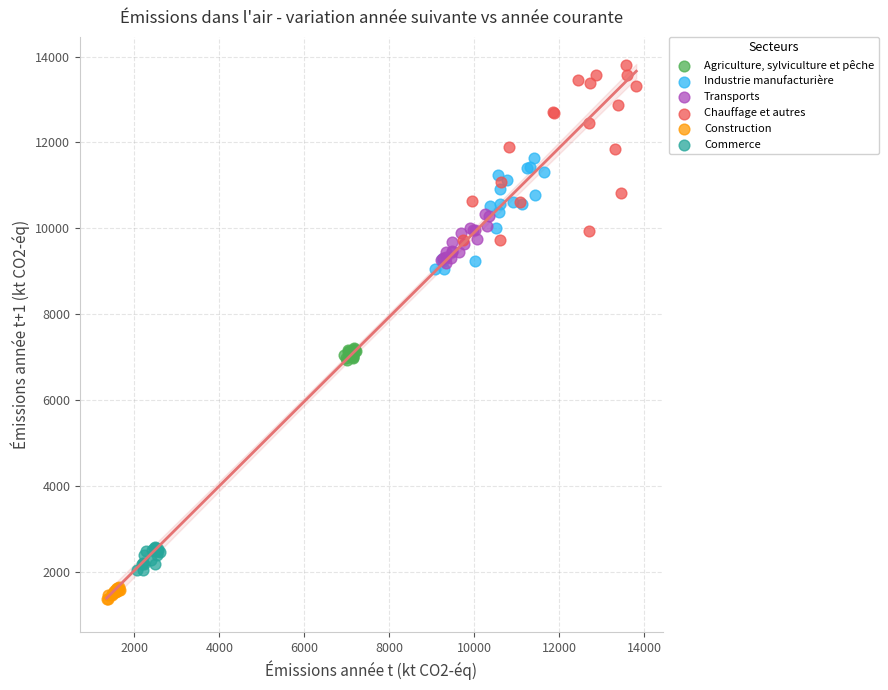

Which series reaches the maximum Y coordinate?

Chauffage et autres